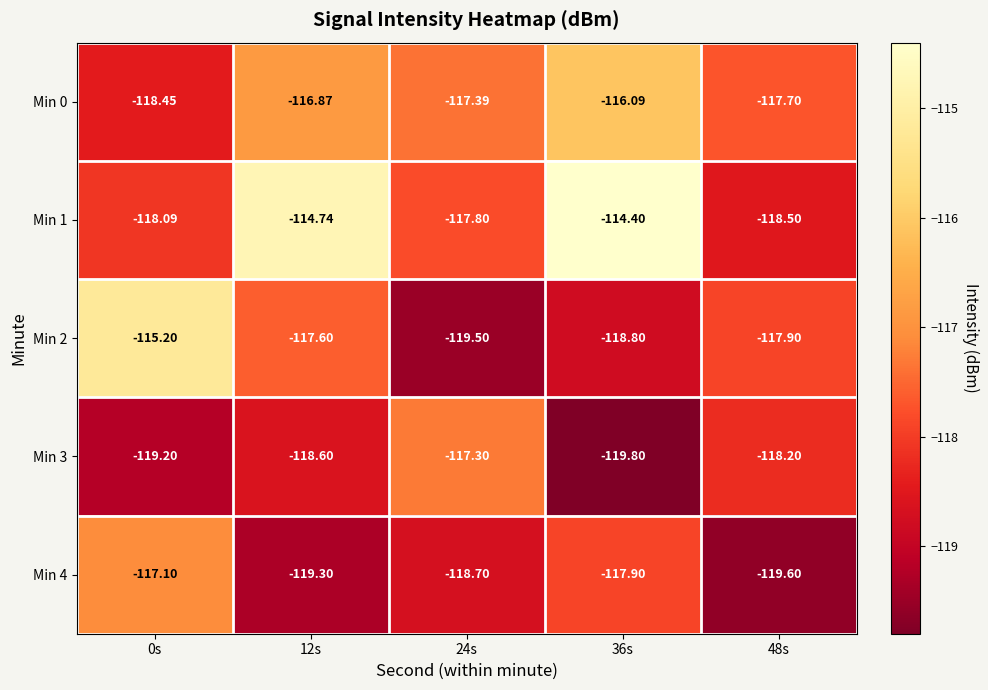

Rank the series by their maximum value, from lowest to highest.

Min 3, Min 4, Min 0, Min 2, Min 1